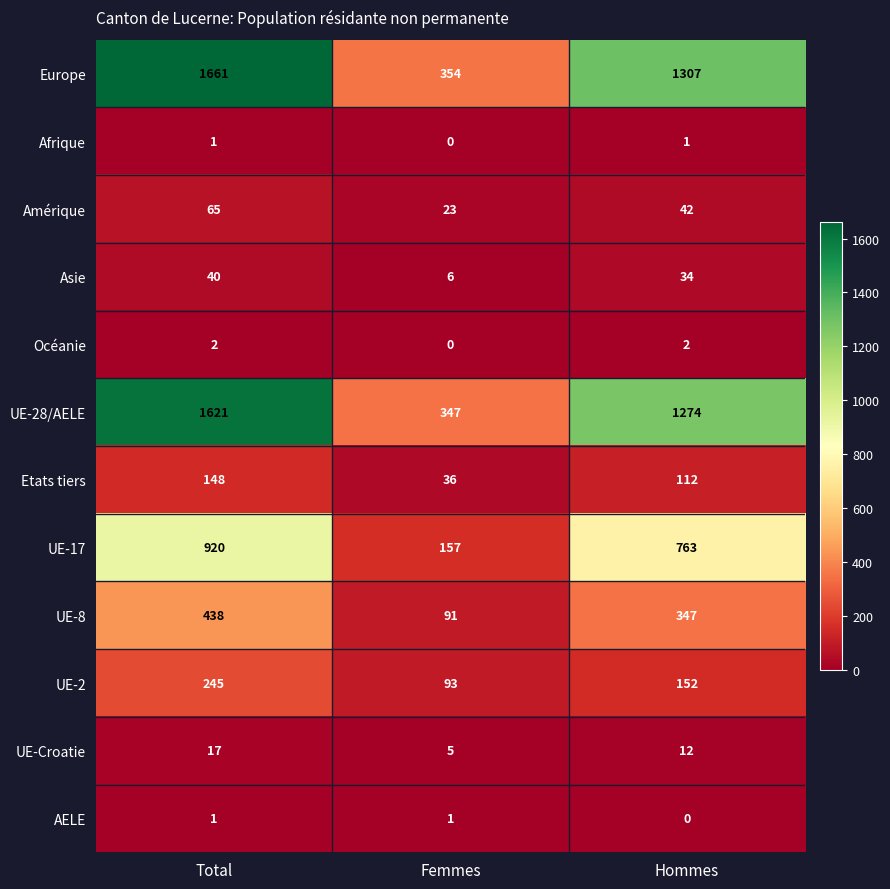

At which label does UE-Croatie first exceed 12?

Total